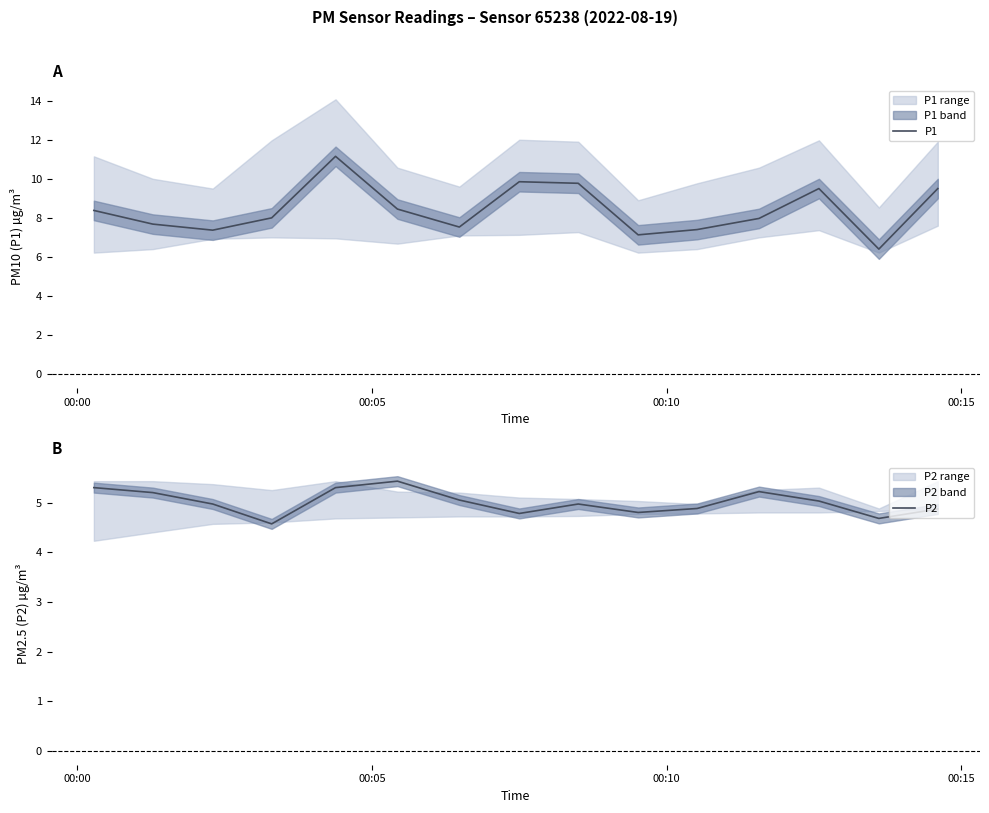

At how many categories does at least one series exceed 8?

7